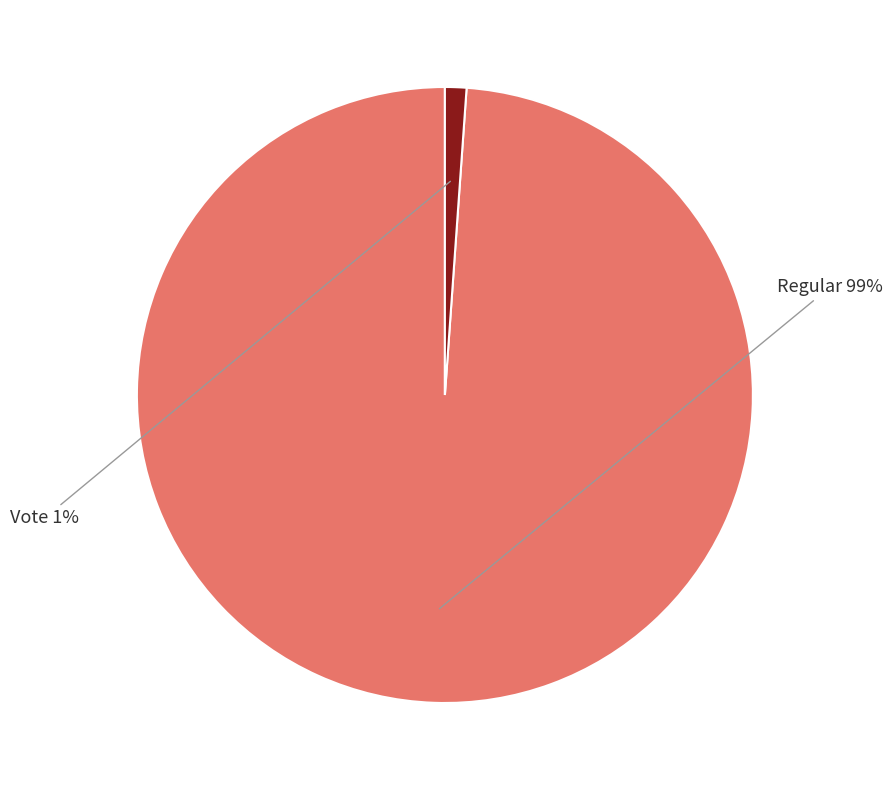

Is Regular the majority of the pie?

Yes